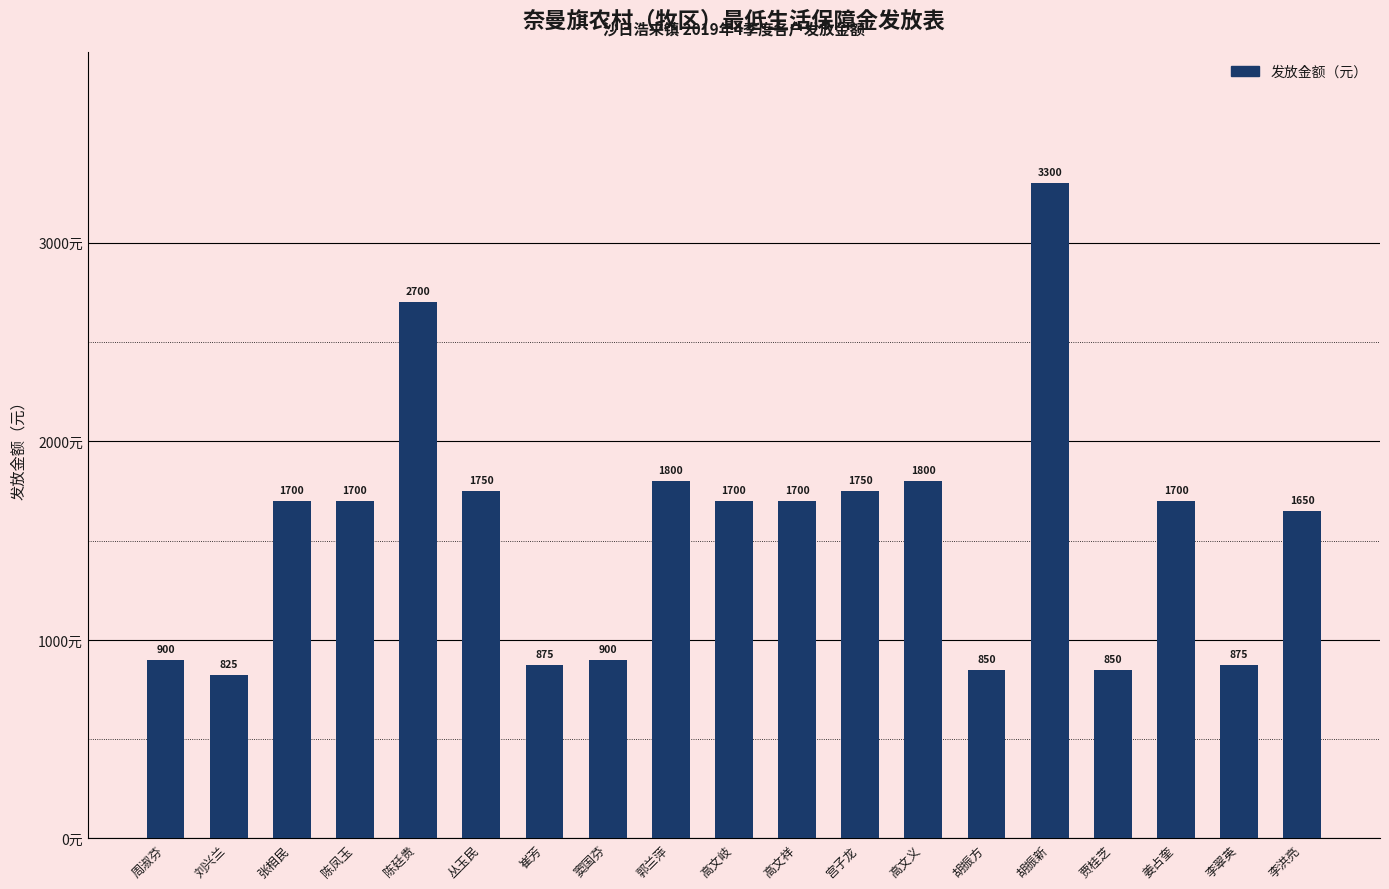

Reading left to right, extract all data points from this chart.

900	825	1700	1700	2700	1750	875	900	1800	1700	1700	1750	1800	850	3300	850	1700	875	1650